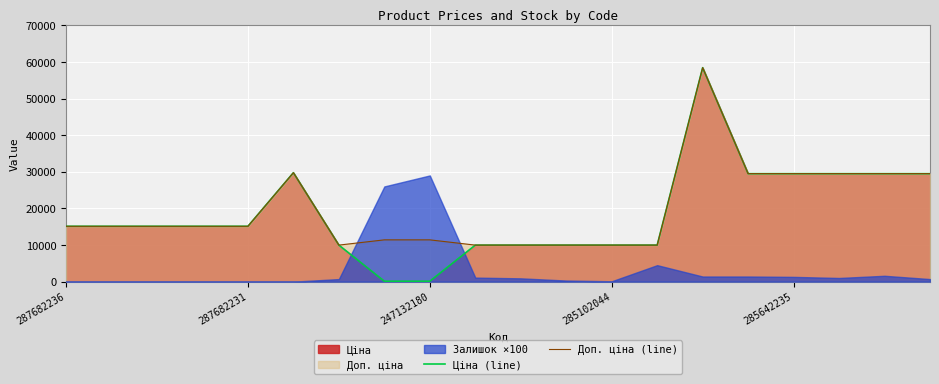

The Ціна (line) series shows 114.1 at 247132180. True or false?

True